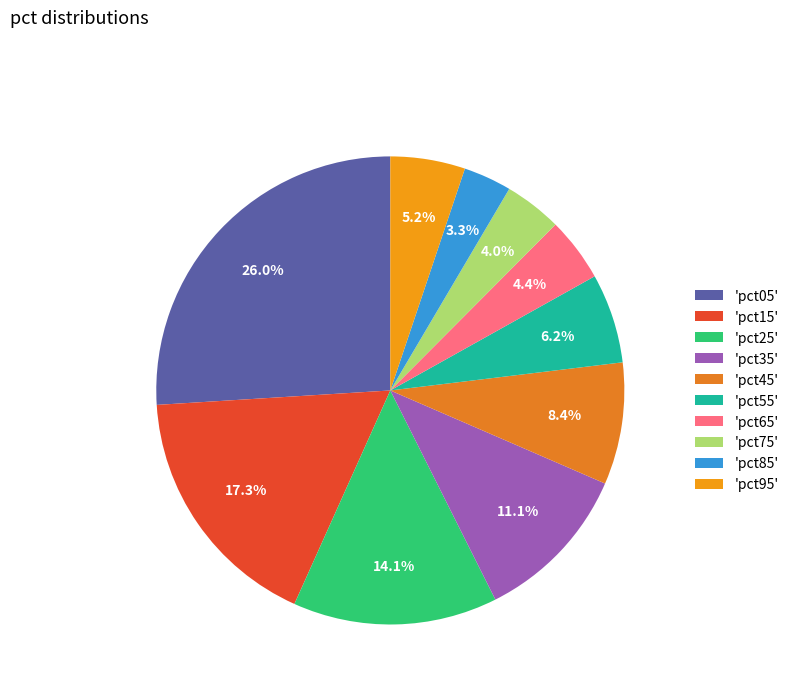

How many segments does this pie chart have?

10